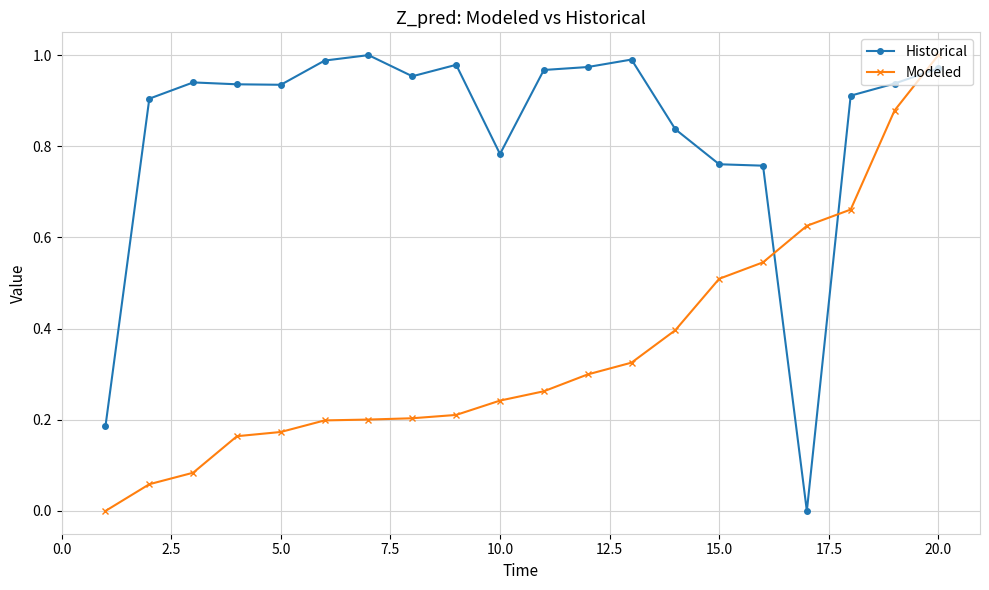

How many intersections are there between Modeled and Historical?

3